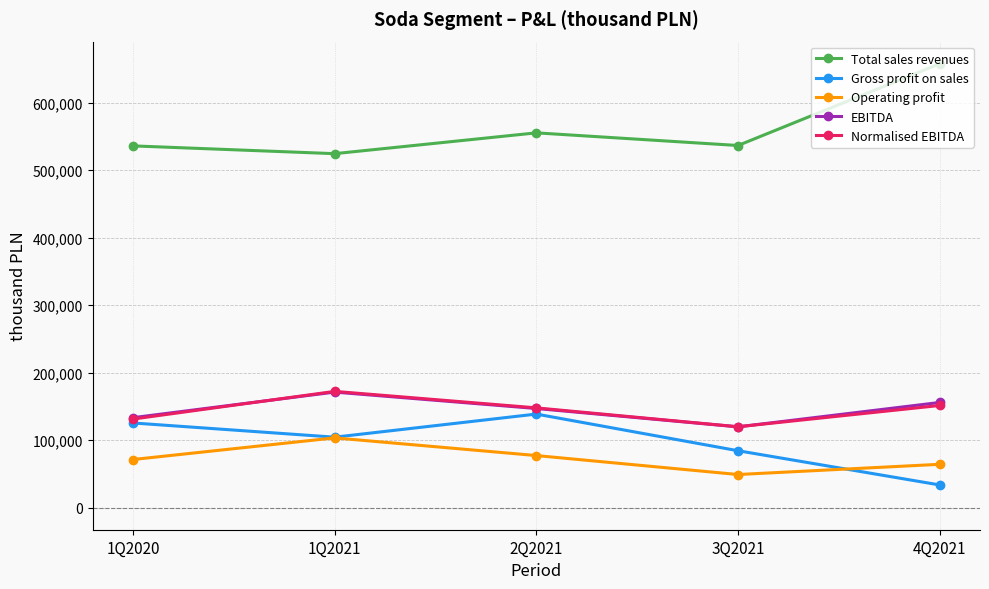

What is the difference between the EBITDA values at 1Q2020 and 2Q2021?

13581